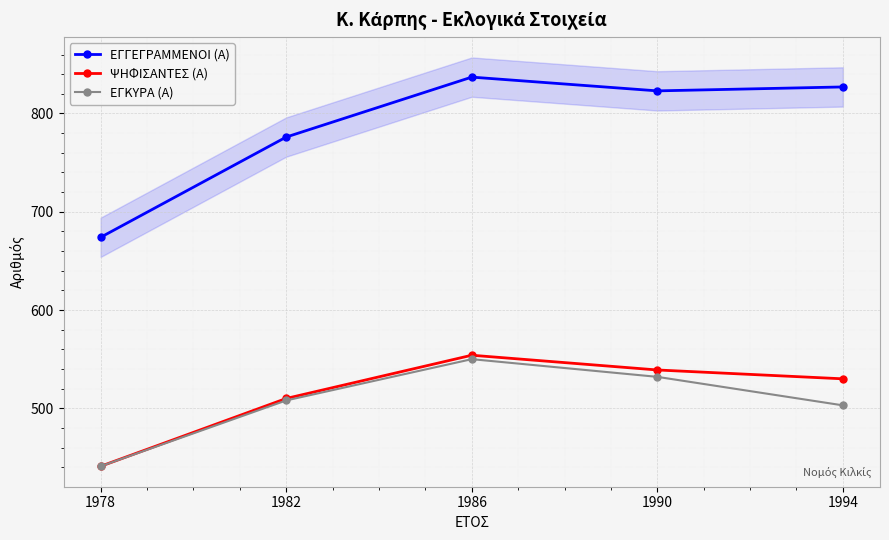

What is the value of the ΕΓΚΥΡΑ (Α) point at the 2nd from the left?

508